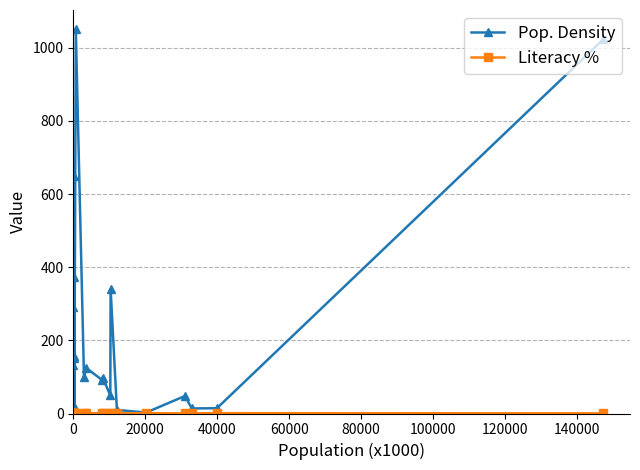

Does the chart display data point markers on the line(s)?

Yes